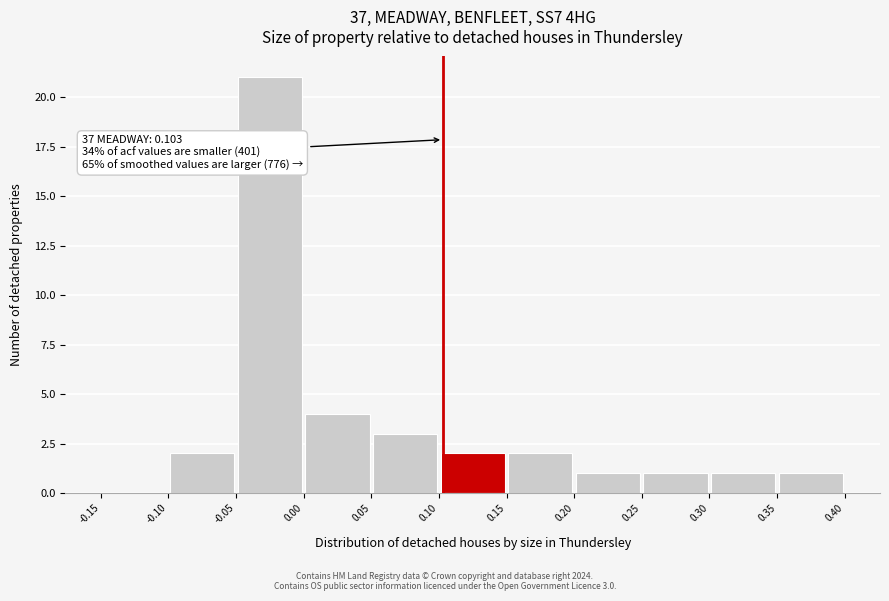

Which range on the x-axis has the tallest bar?

-0.05 to 0.00